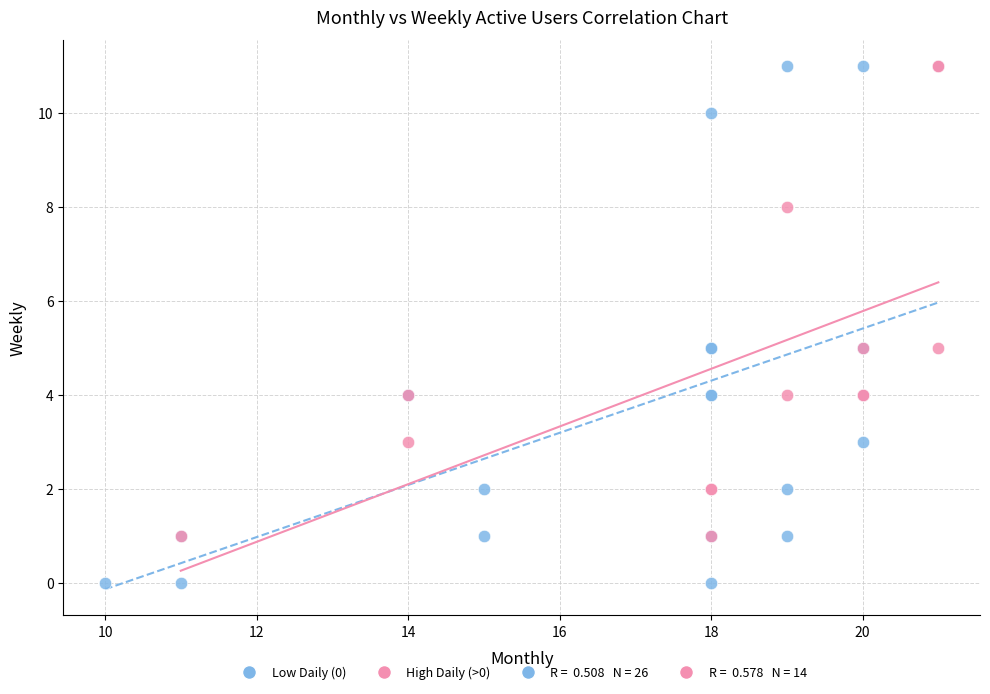

Which series contains the lowest Y value?

Low Daily (0)